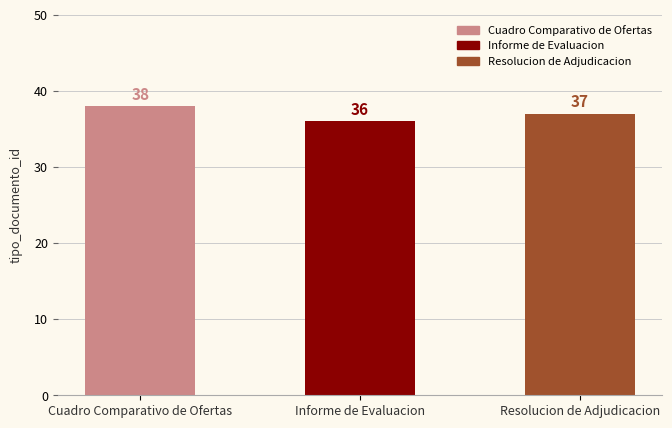

What is the approximate value at Resolucion de Adjudicacion?

37